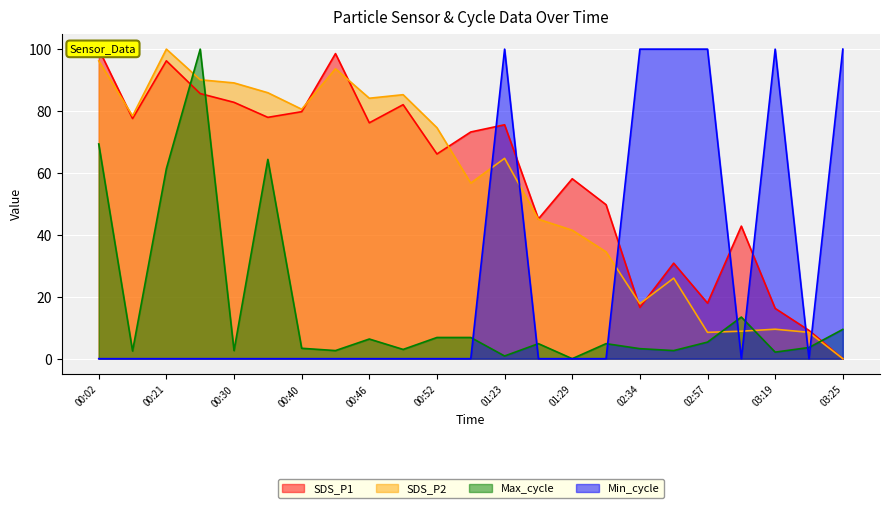

How many values in the Max_cycle series exceed 4?

12